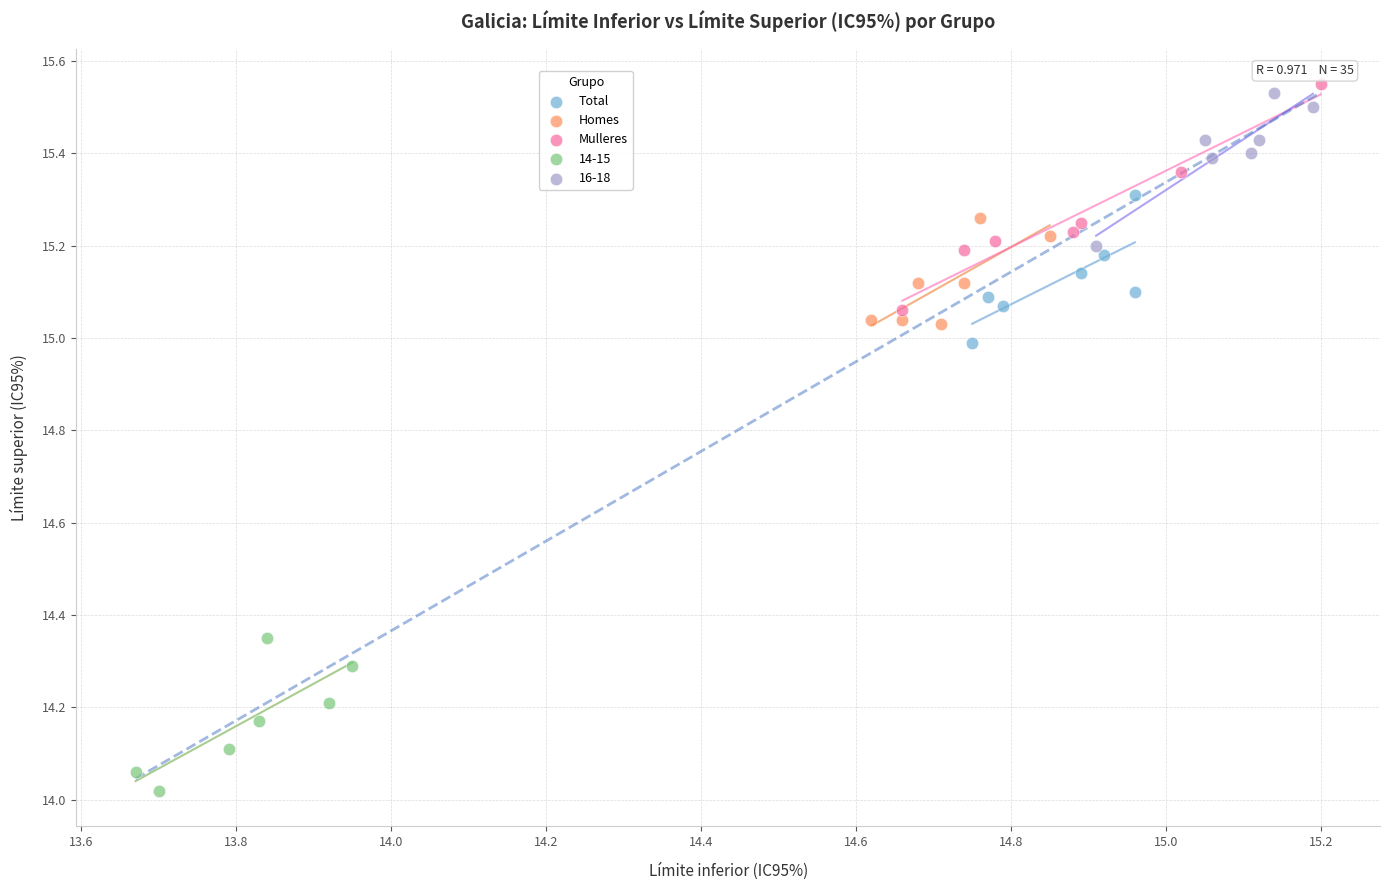

Which series reaches the maximum Y coordinate?

Mulleres